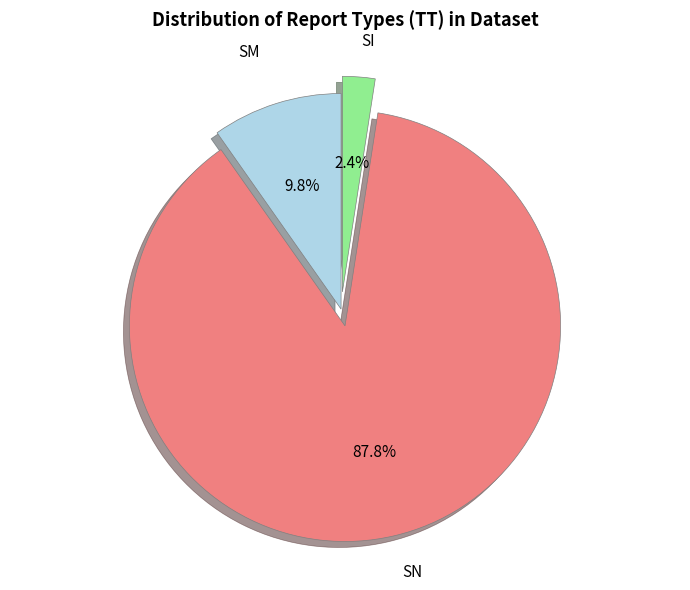

Is there any slice that represents more than half of the pie?

Yes